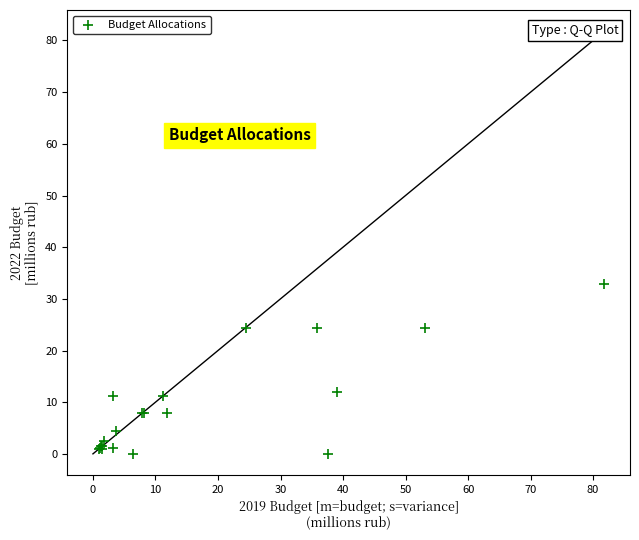

What Y value in the scatter plot is closest to 16?

12.0